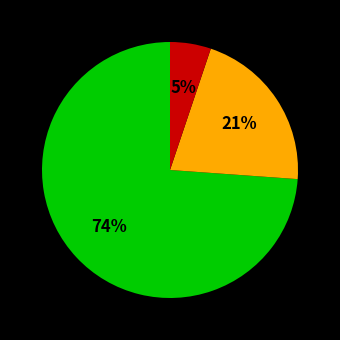

Is there any slice that represents more than half of the pie?

Yes